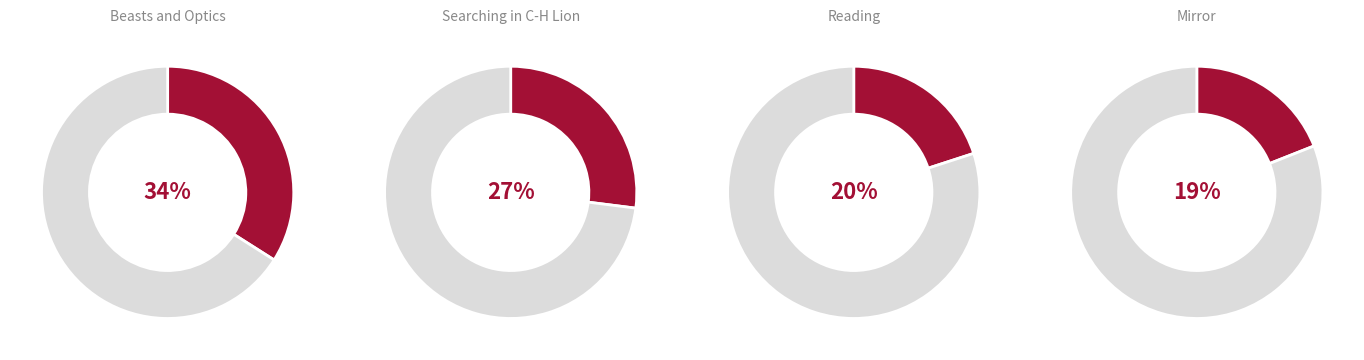

To the nearest percent, what portion does Beasts and Optics represent?

34%